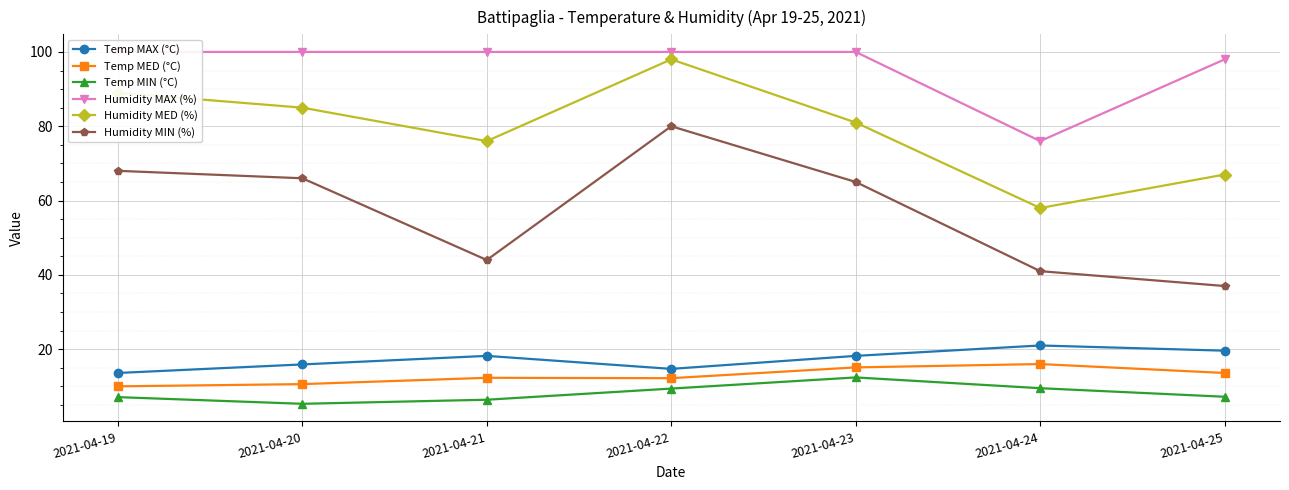

Which series has the widest spread of values?

Humidity MIN (%)